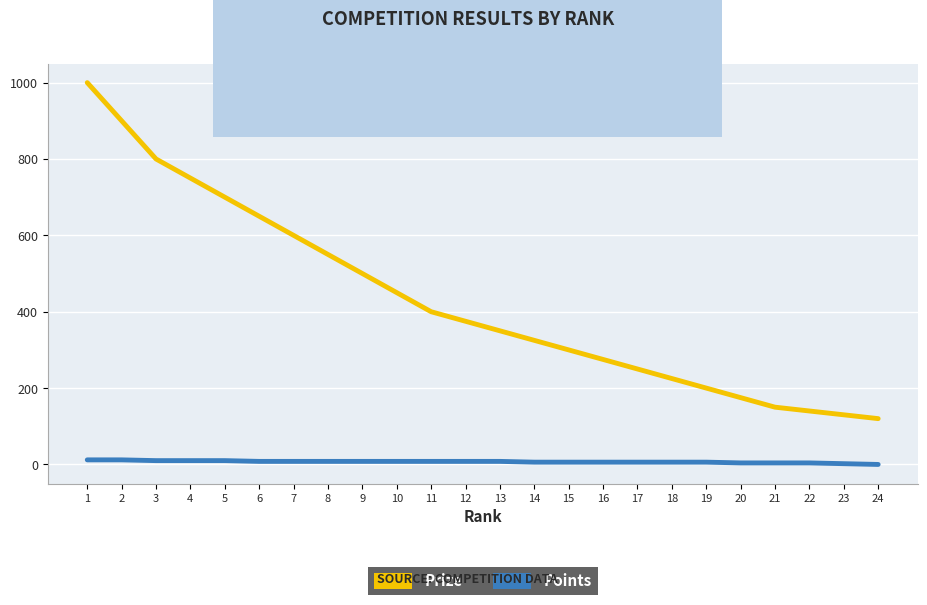

Does the chart display data point markers on the line(s)?

No